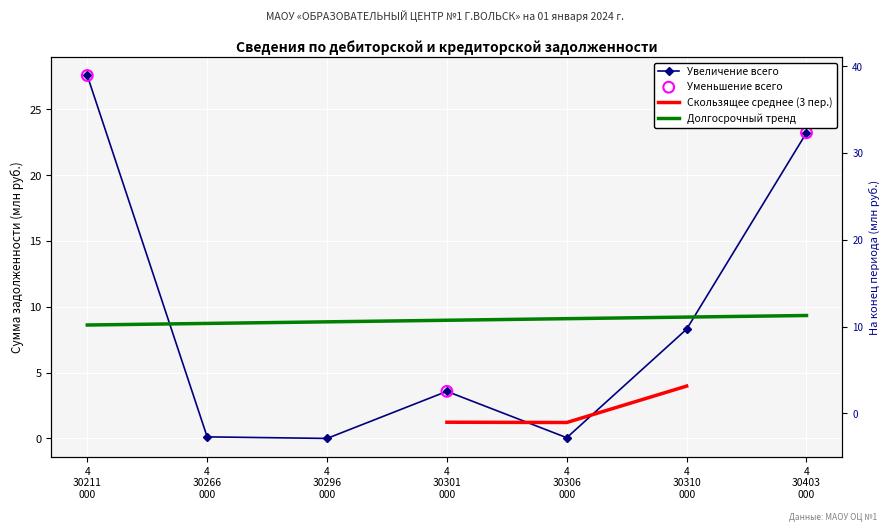

What is the total value across all series at 4 30310 000?

8.3